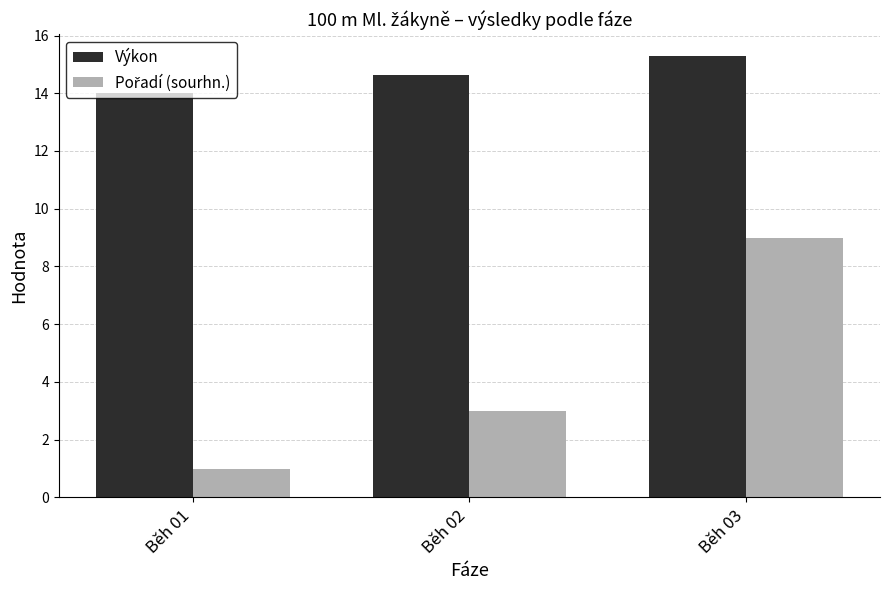

Rank the categories by Výkon value from lowest to highest.

Běh 01, Běh 02, Běh 03